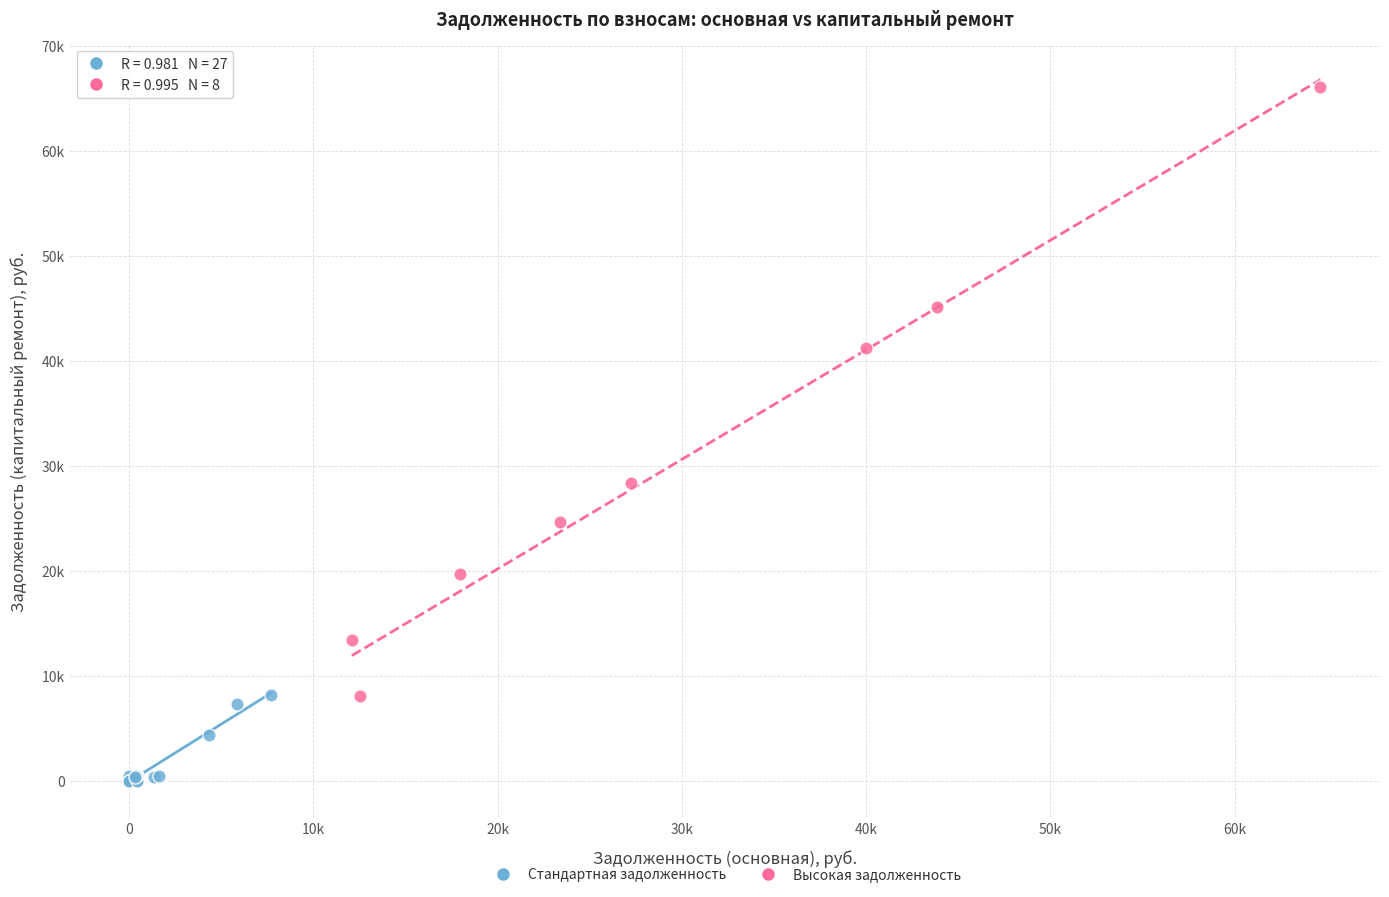

Which series reaches the maximum Y coordinate?

Высокая задолженность